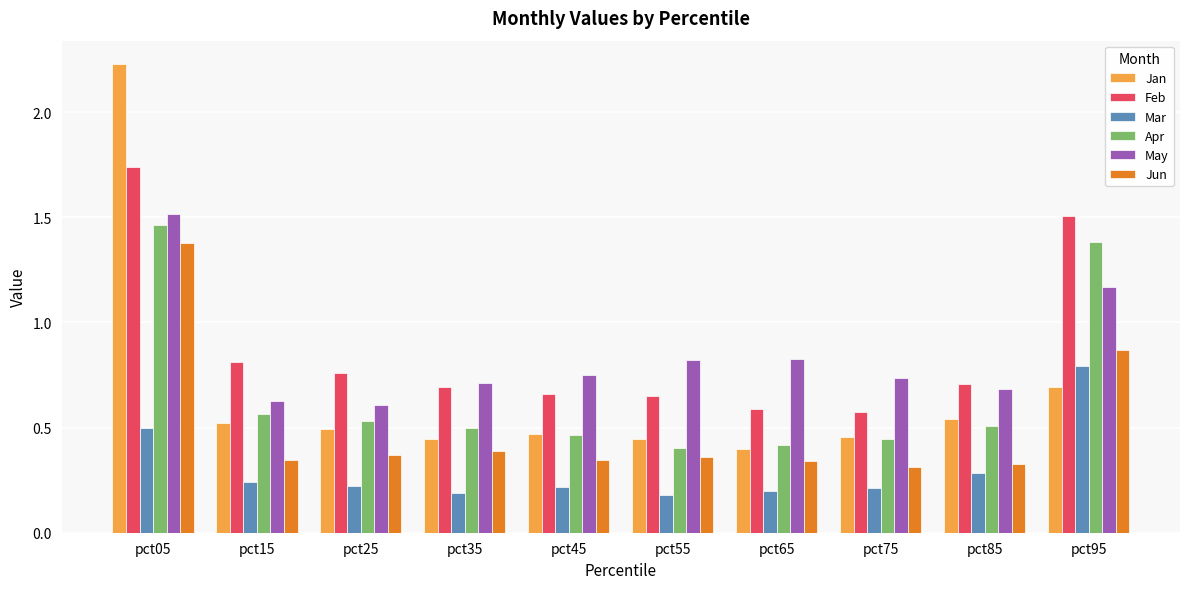

At which label is Feb closest to 1?

pct15